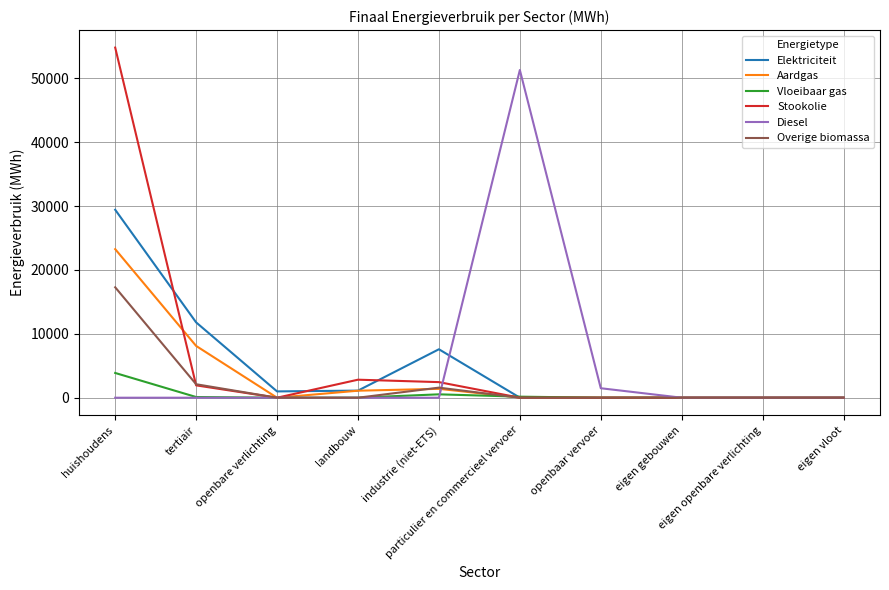

Which series changed the most between industrie (niet-ETS) and particulier en commercieel vervoer?

Diesel